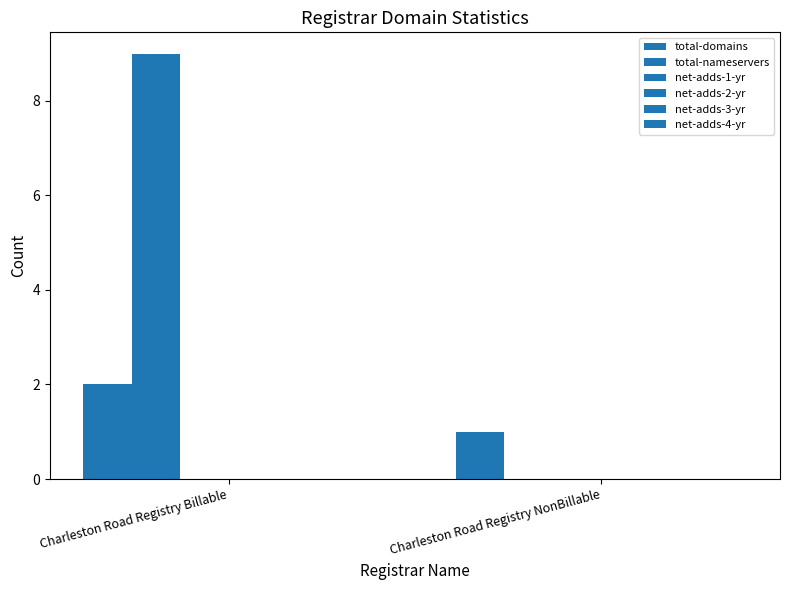

What is the label of the 1st bar from the left?

Charleston Road Registry Billable